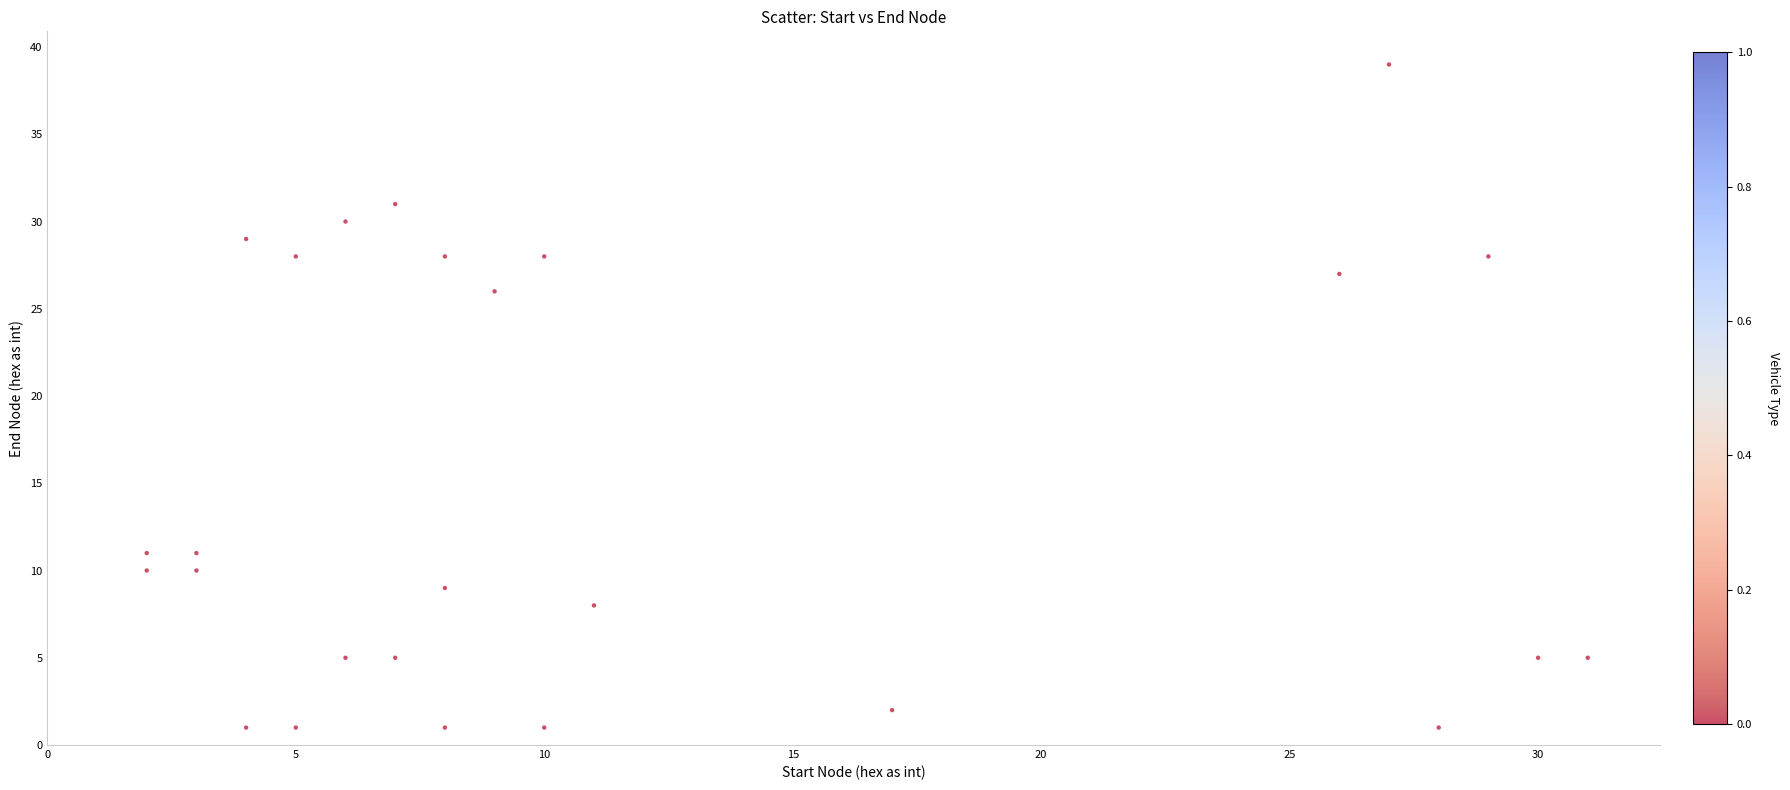

What is the range of X values (max minus min)?

29